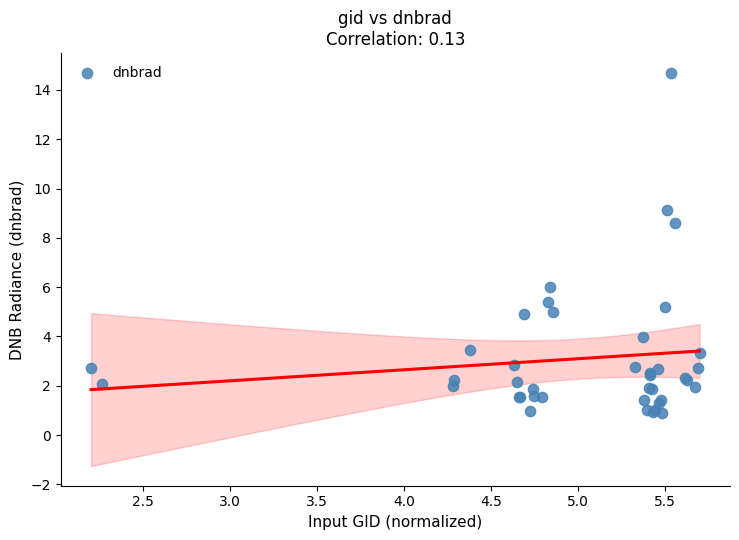

What Y value in the scatter plot is closest to 7?

6.0